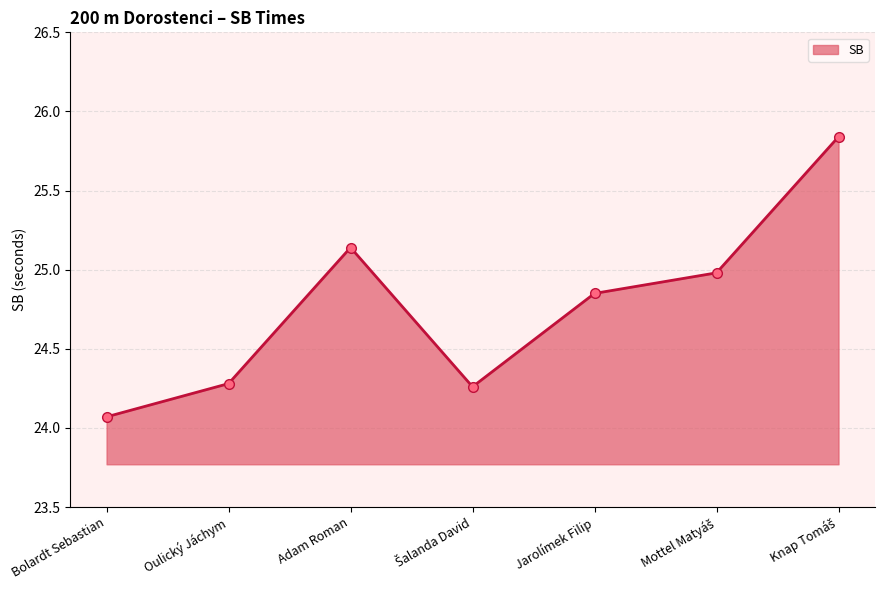

What is the difference between the maximum and second lowest values?

1.6